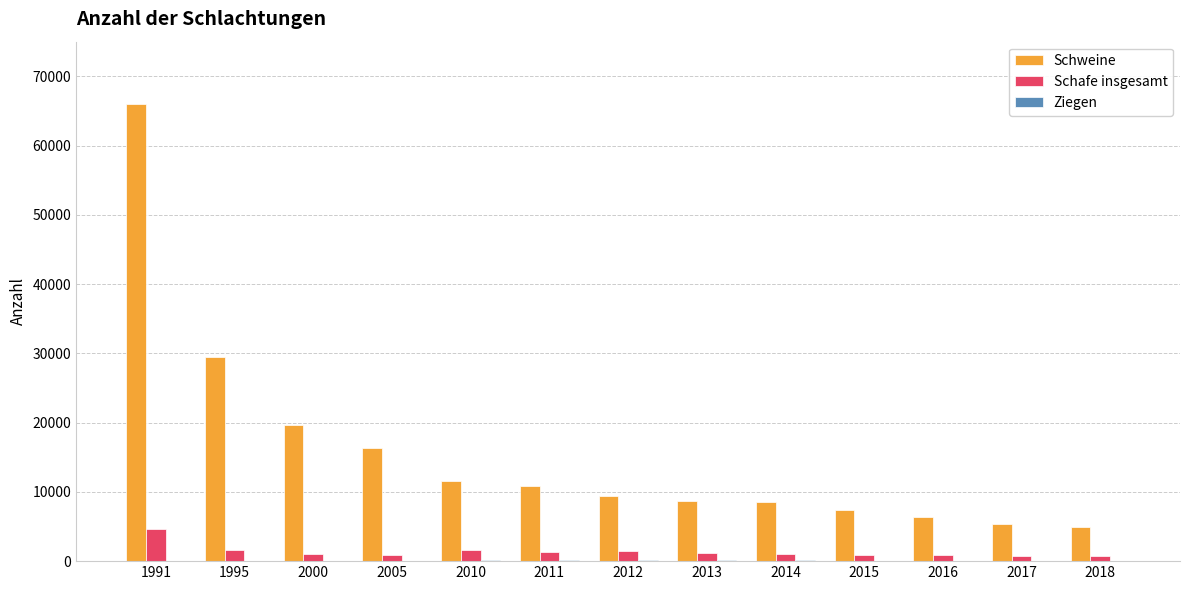

Which label corresponds to the largest value in the chart?

1991